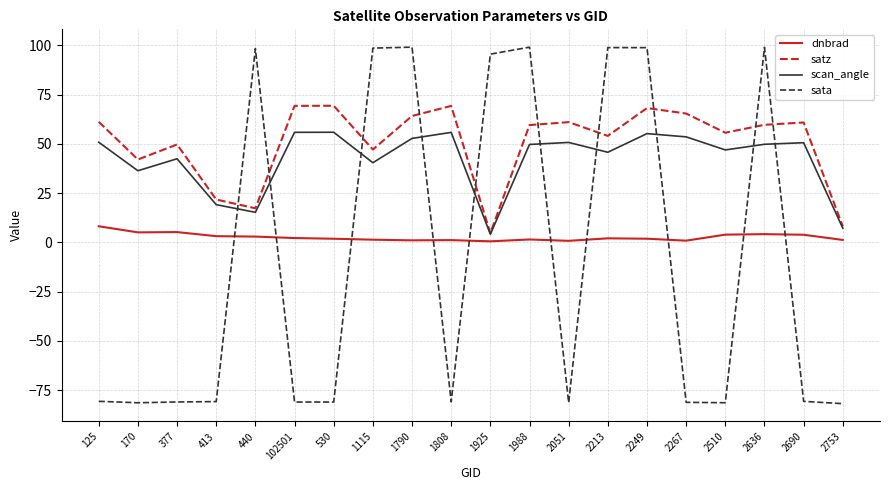

The satz series shows 47.2 at 1115. True or false?

True